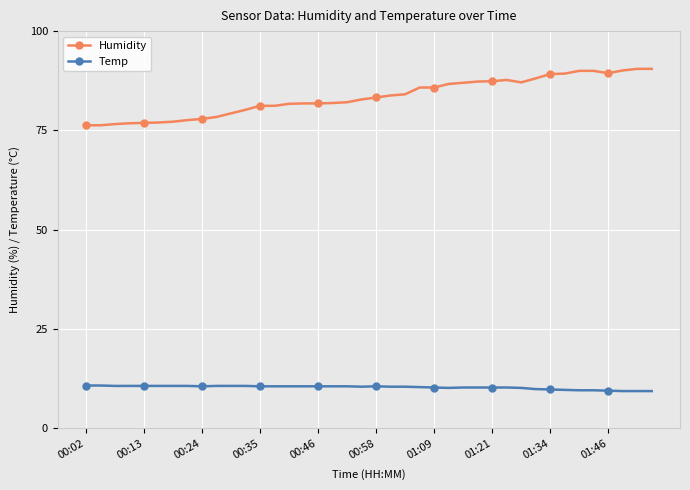

Rank the series by their average value, from highest to lowest.

Humidity, Temp